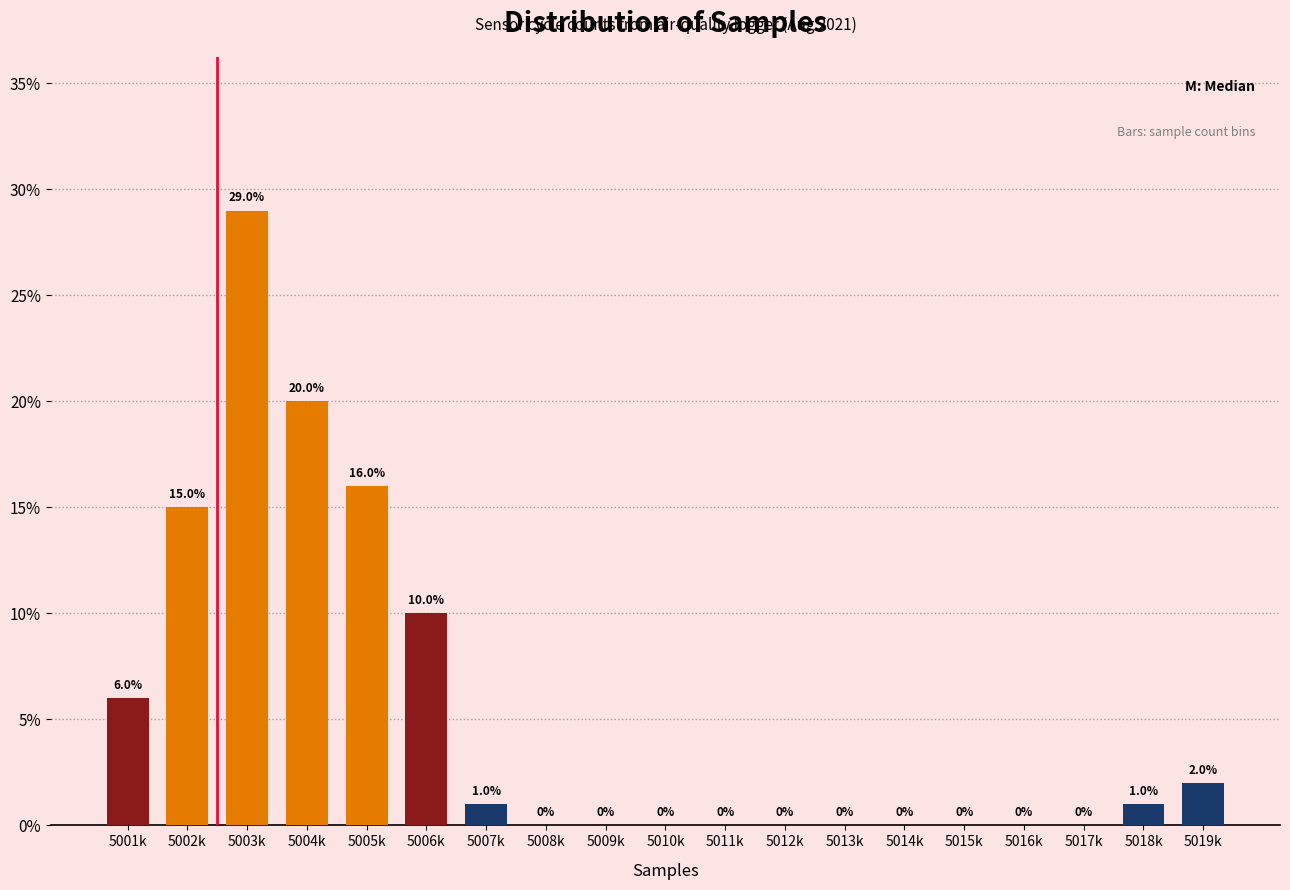

Reading right to left, transcribe all the data shown in this chart.

5019k=2.0	5018k=1.0	5017k=0.0	5016k=0.0	5015k=0.0	5014k=0.0	5013k=0.0	5012k=0.0	5011k=0.0	5010k=0.0	5009k=0.0	5008k=0.0	5007k=1.0	5006k=10.0	5005k=16.0	5004k=20.0	5003k=29.0	5002k=15.0	5001k=6.0